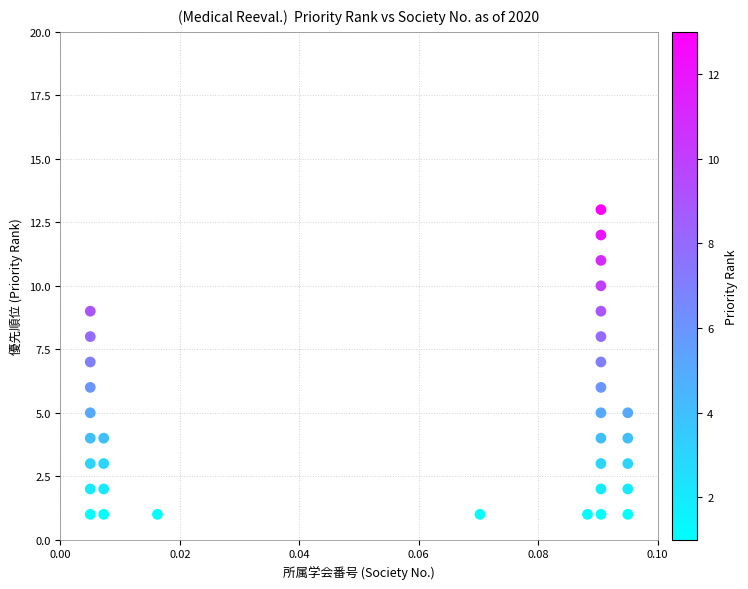

What is the range of Y values (max minus min)?

12